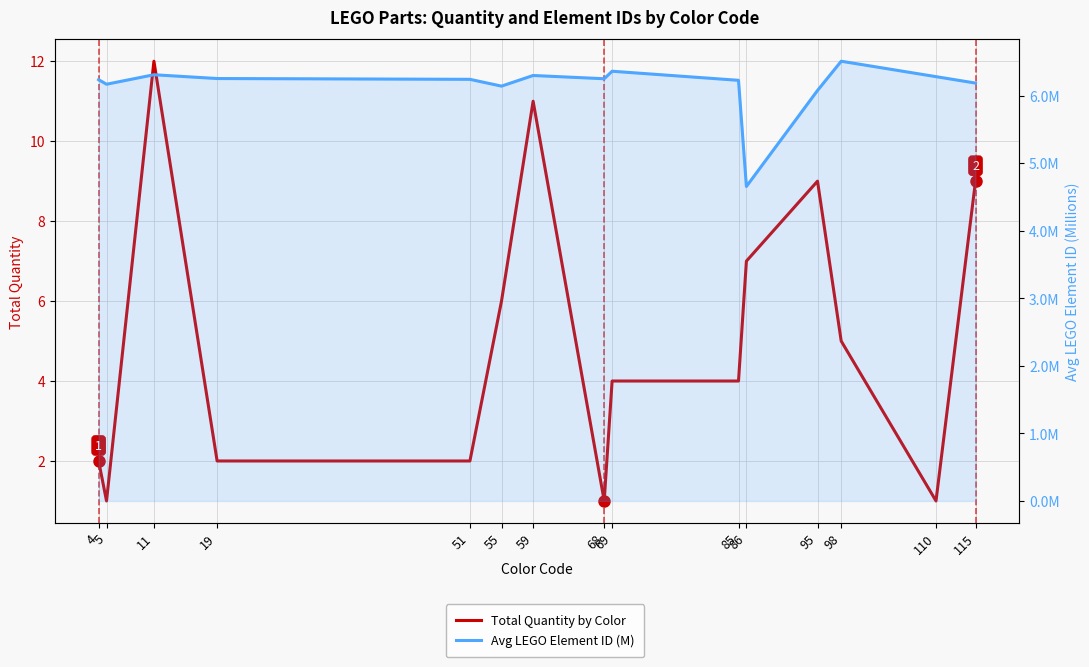

At how many categories does at least one series exceed 2?

15